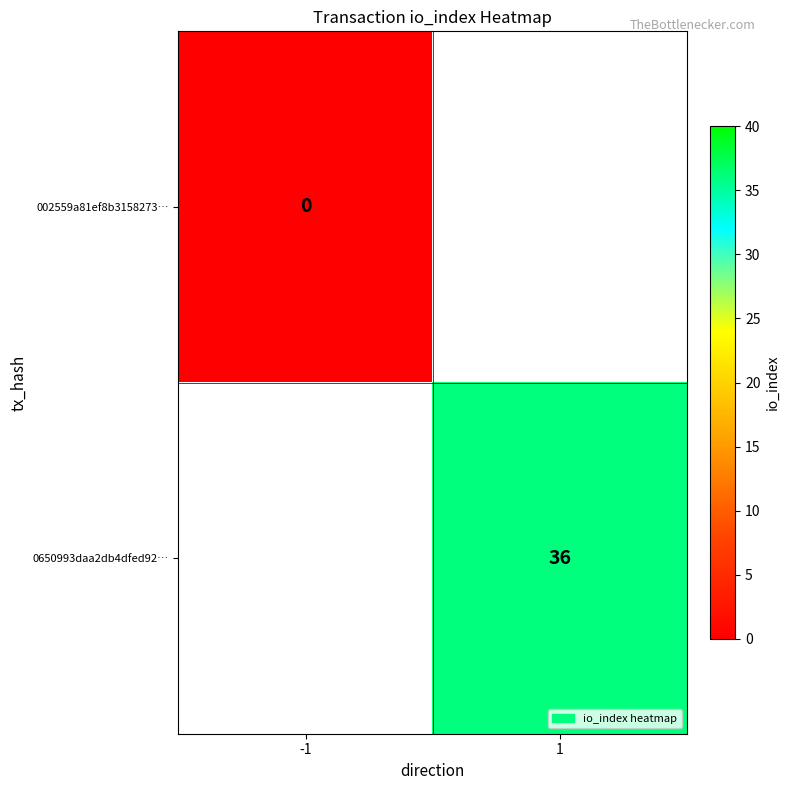

How many categories are shown in the chart?

2